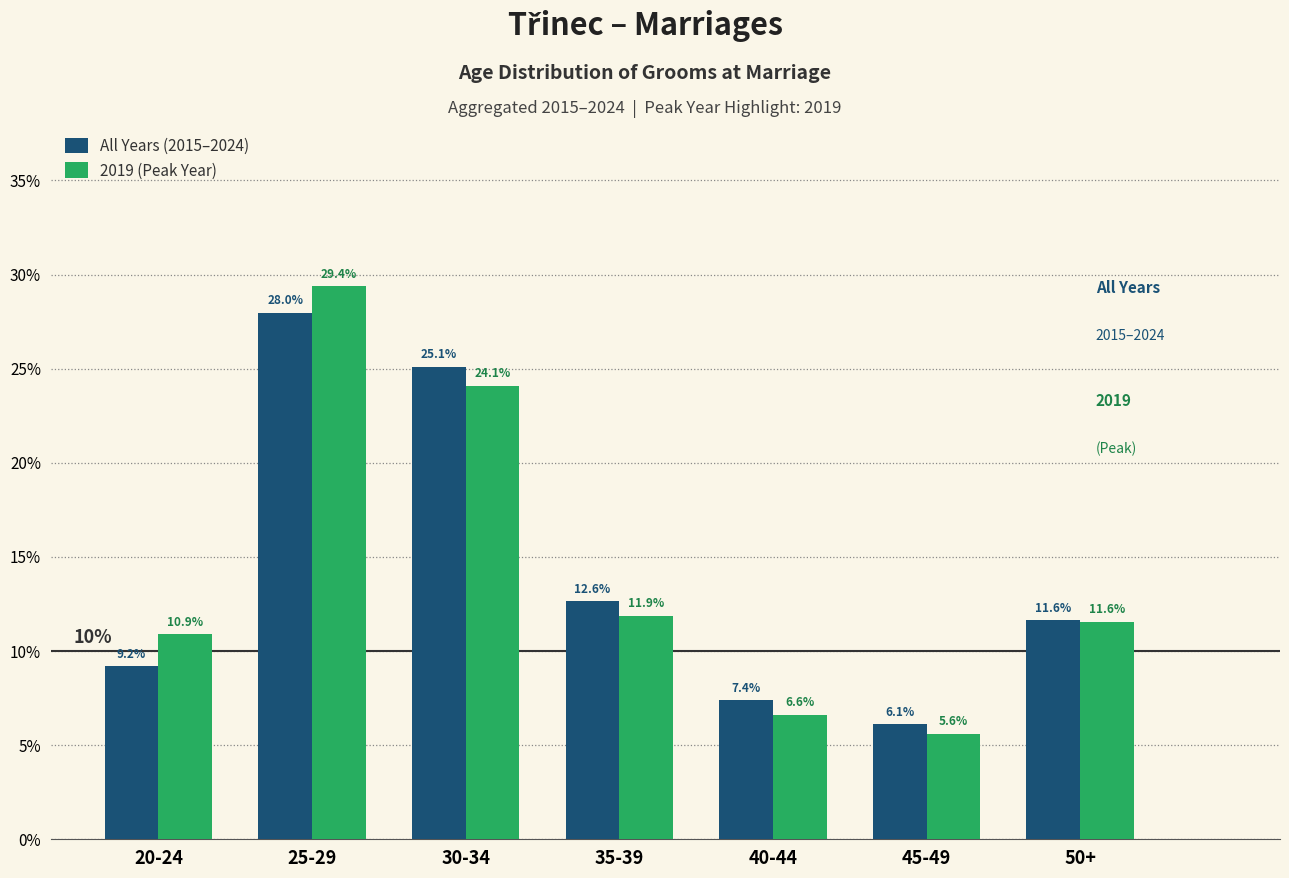

Reading left to right, list all the values displayed in this chart.

All Years (2015–2024): 20-24=9.2	25-29=28.0	30-34=25.1	35-39=12.6	40-44=7.4	45-49=6.1	50+=11.6
2019 (Peak Year): 20-24=10.9	25-29=29.4	30-34=24.1	35-39=11.9	40-44=6.6	45-49=5.6	50+=11.6